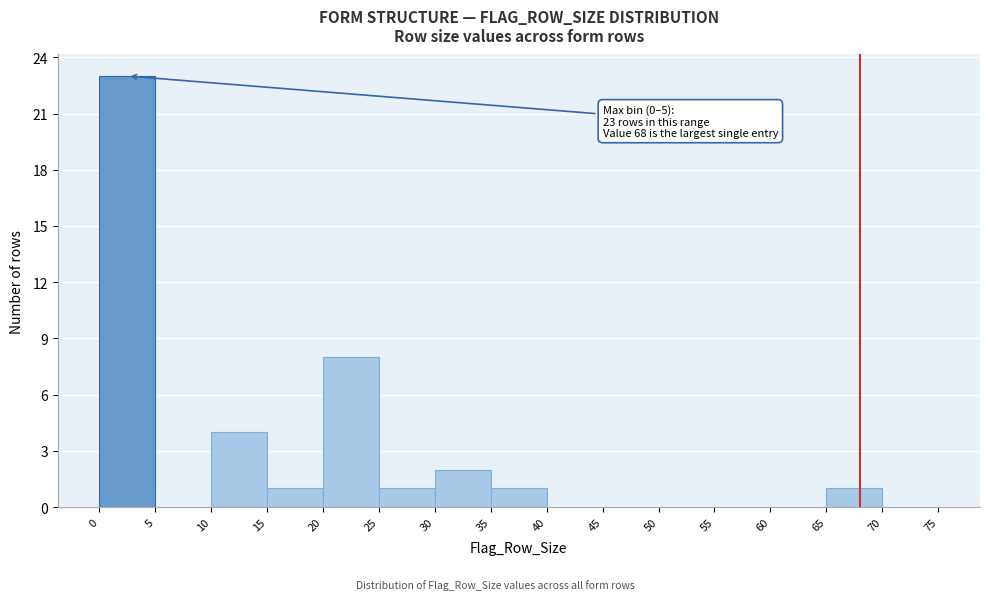

Which range on the x-axis has the tallest bar?

0 to 5